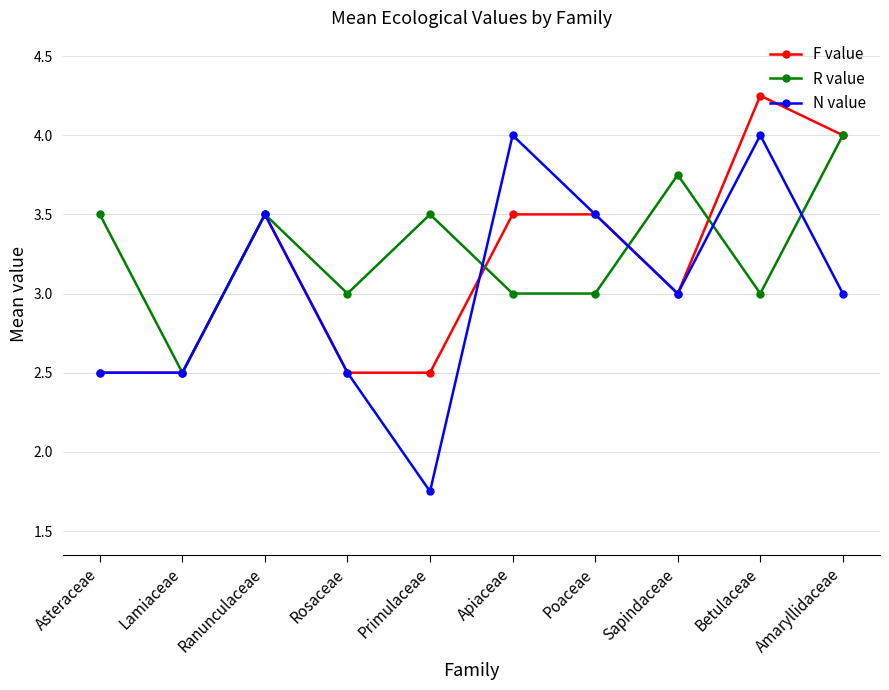

Which label corresponds to the largest value in the chart?

Betulaceae